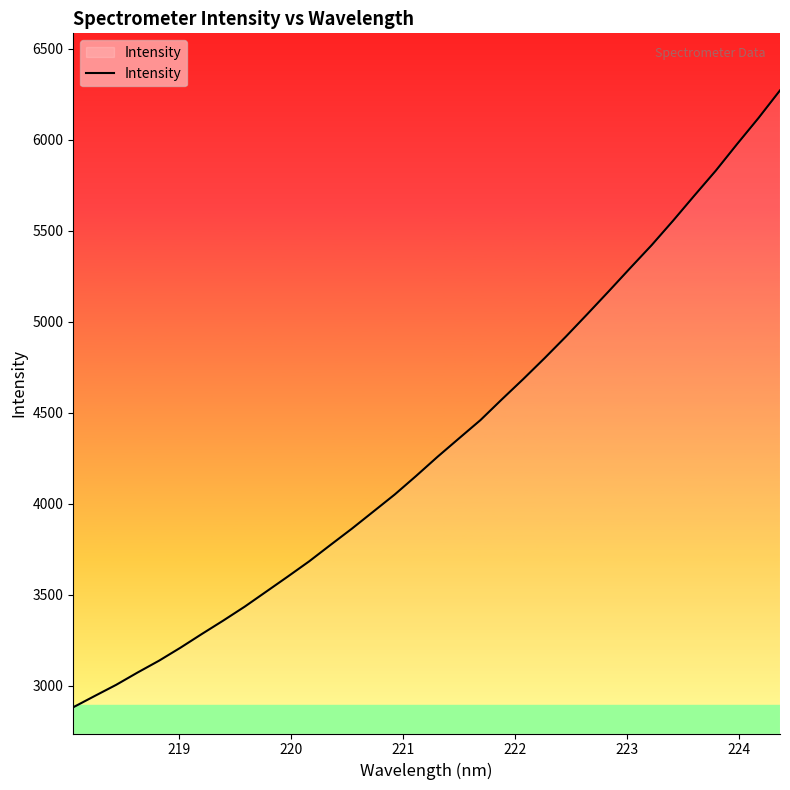

What is the greatest value displayed?

6269.9